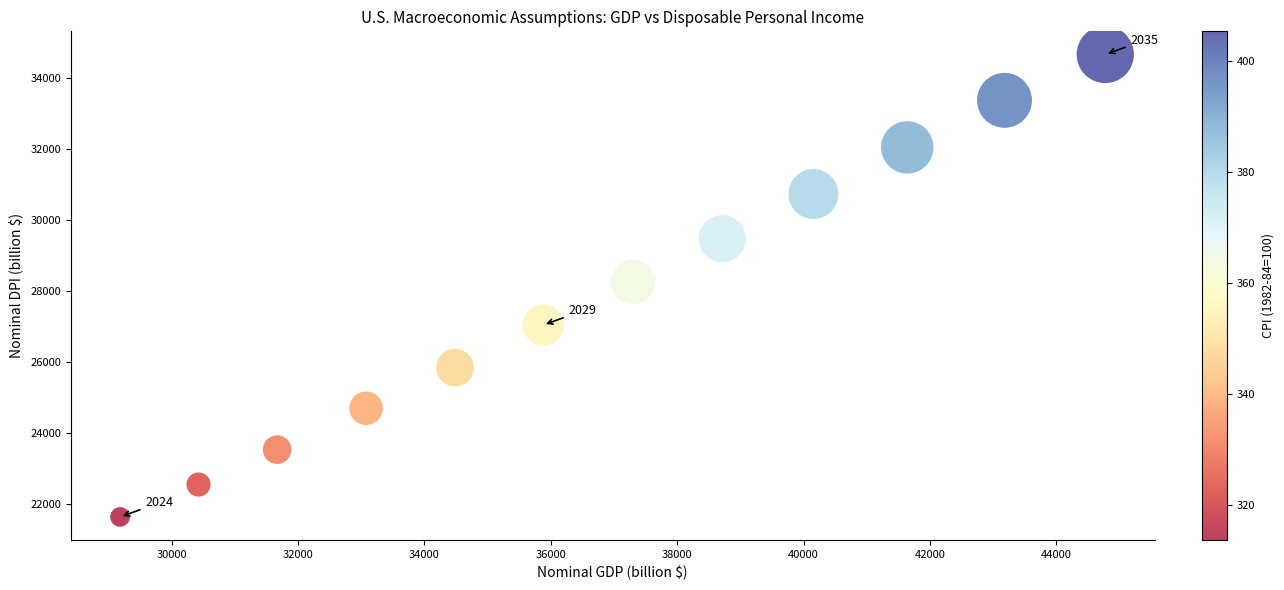

What is the average Y value?

27822.2